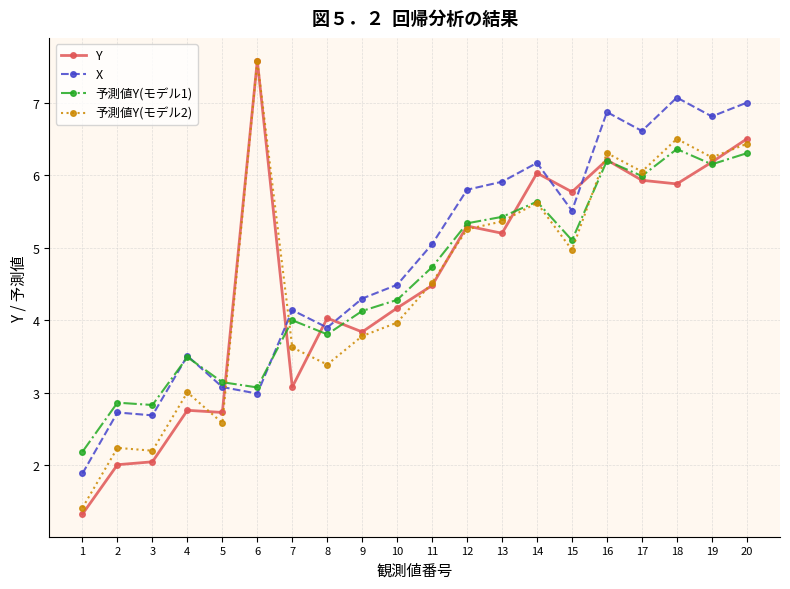

Between 10 and 14, which series saw the biggest shift?

Y